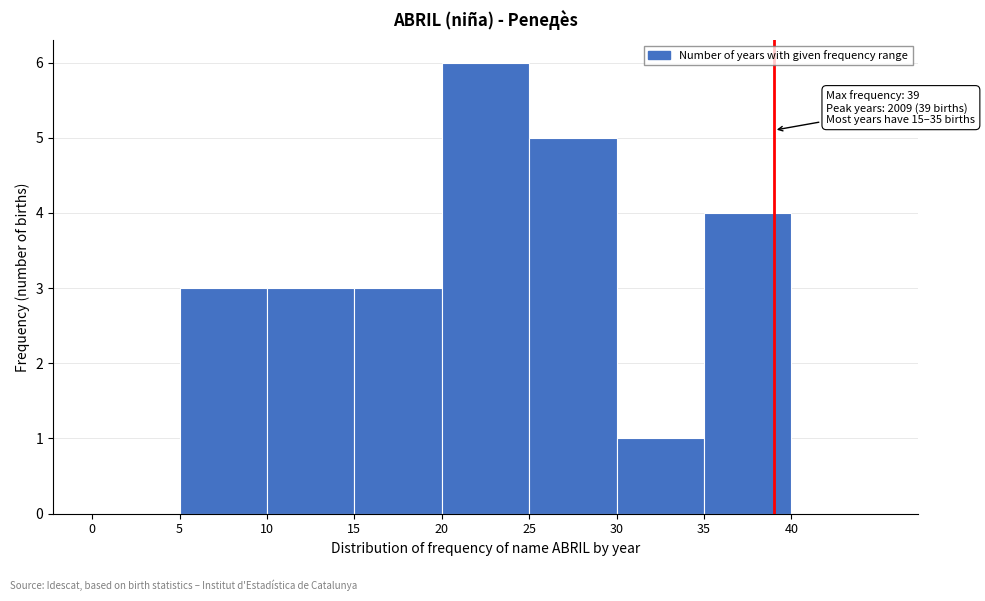

Which range on the x-axis has the tallest bar?

20 to 25